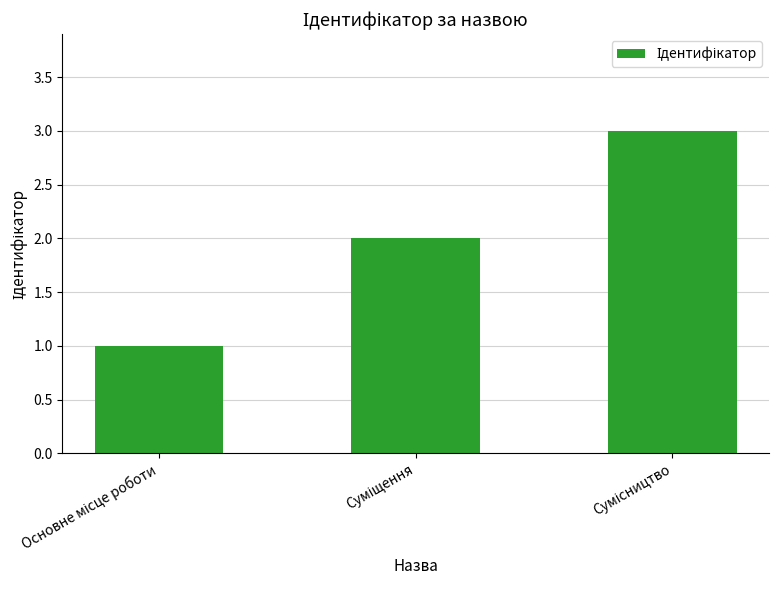

What is the greatest value displayed?

3